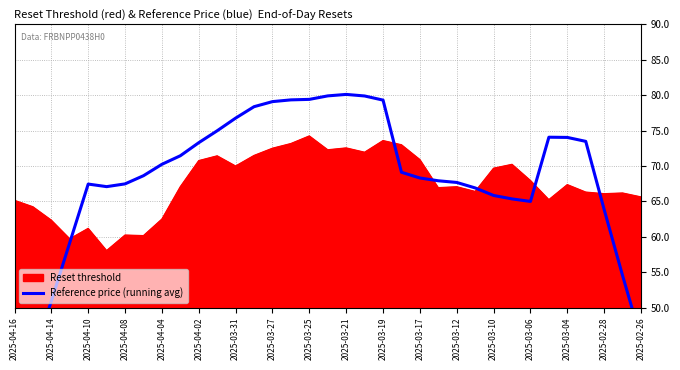

True or false: Reset threshold has a value of 72.5 at 2025-03-21.

True